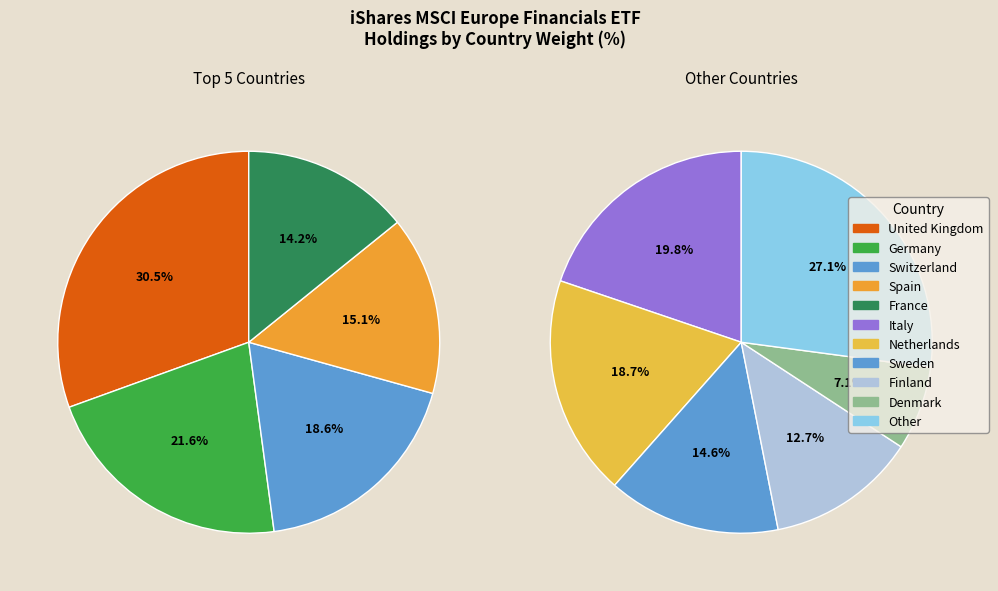

How many slices are in this pie chart?

11